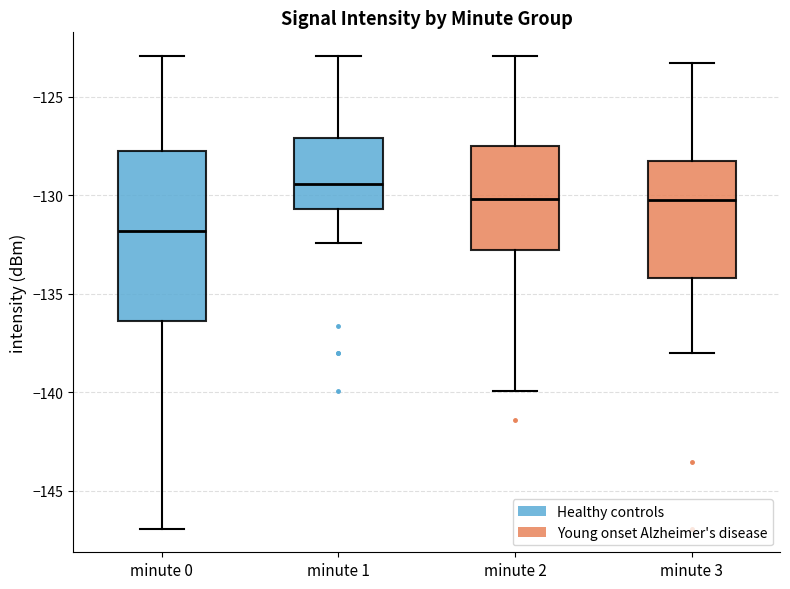

Reading left to right, read every box against the y-axis: the position of its median line, the range the box covers, and the ends of its whiskers. The values are not printed on the chart, so give them approximately, as read against the axis.

minute 0: median -132.0, box -136.5 to -127.5, whiskers -147.0 to -123.0
minute 1: median -129.5, box -130.5 to -127.0, whiskers -132.5 to -123.0
minute 2: median -130.0, box -133.0 to -127.5, whiskers -140.0 to -123.0
minute 3: median -130.0, box -134.0 to -128.0, whiskers -138.0 to -123.5